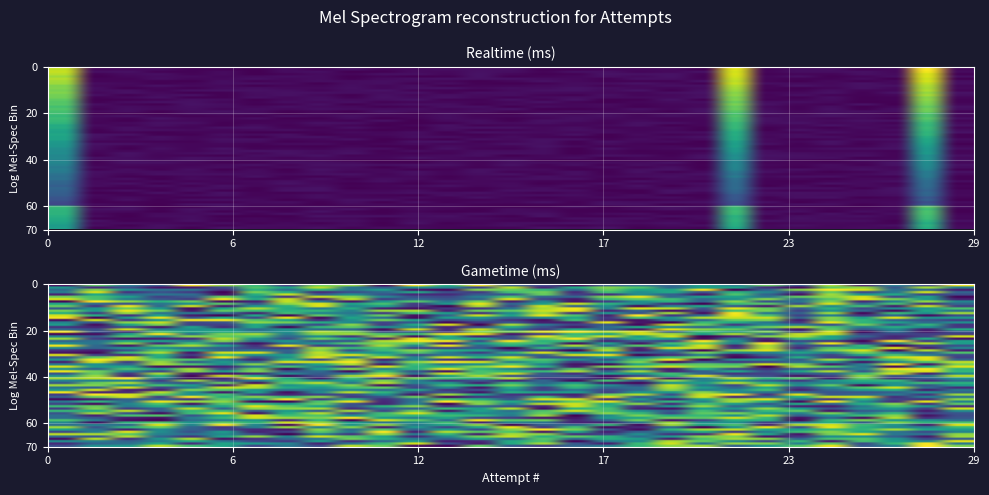

The chart shows a value of 0.0 at 21. True or false?

True